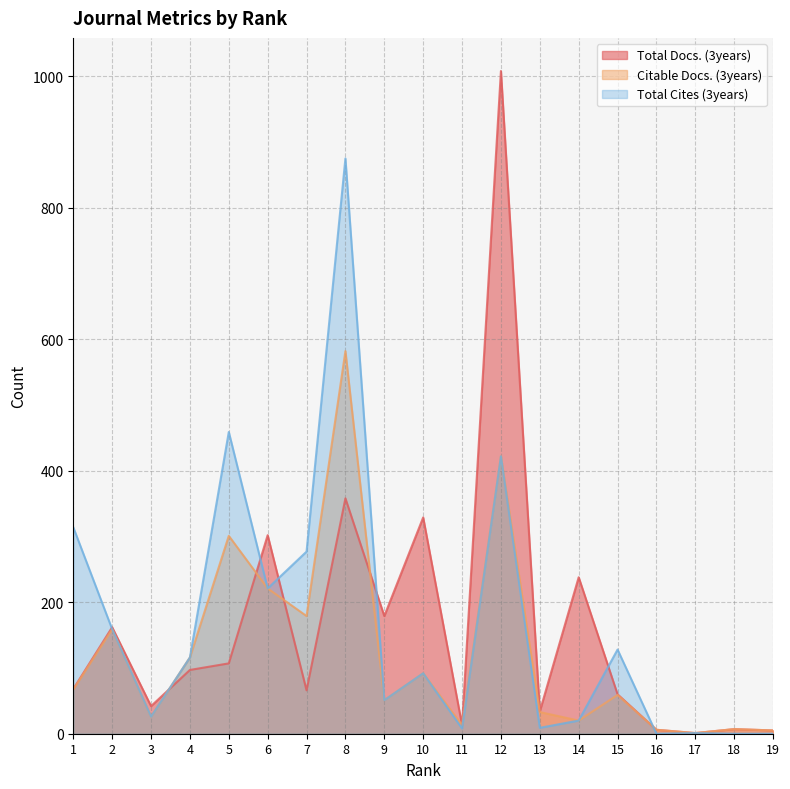

At which category is the sum across all series the highest?

12